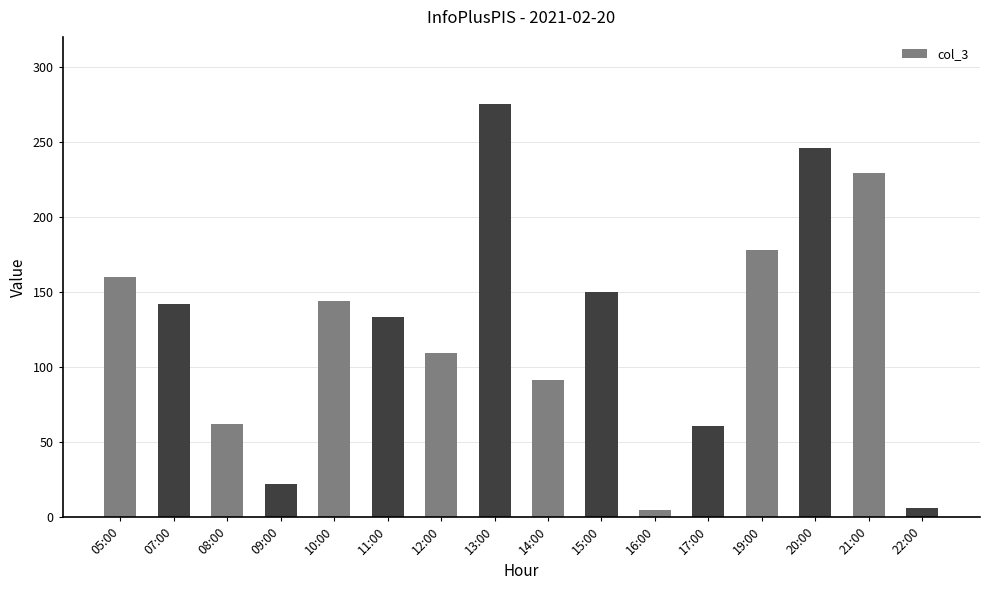

What is the value of the 15th bar from the left?

229